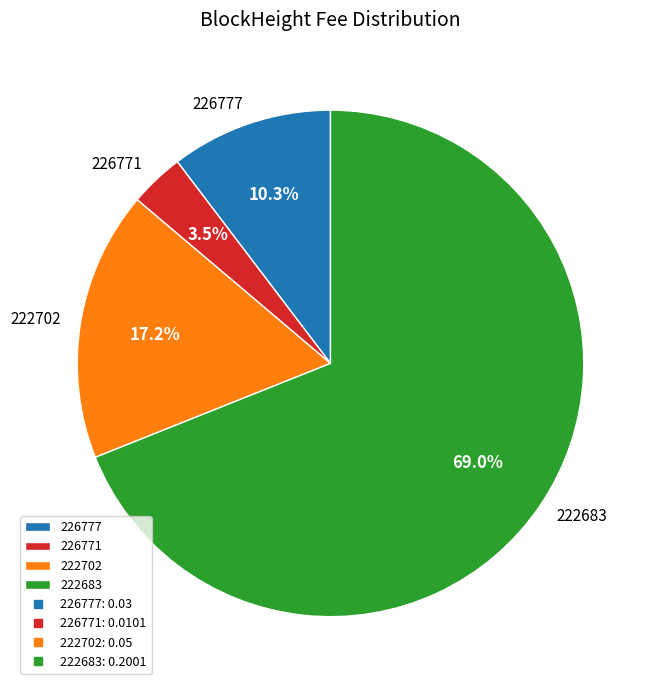

What percentage is NOT represented by 222702?

82.8%